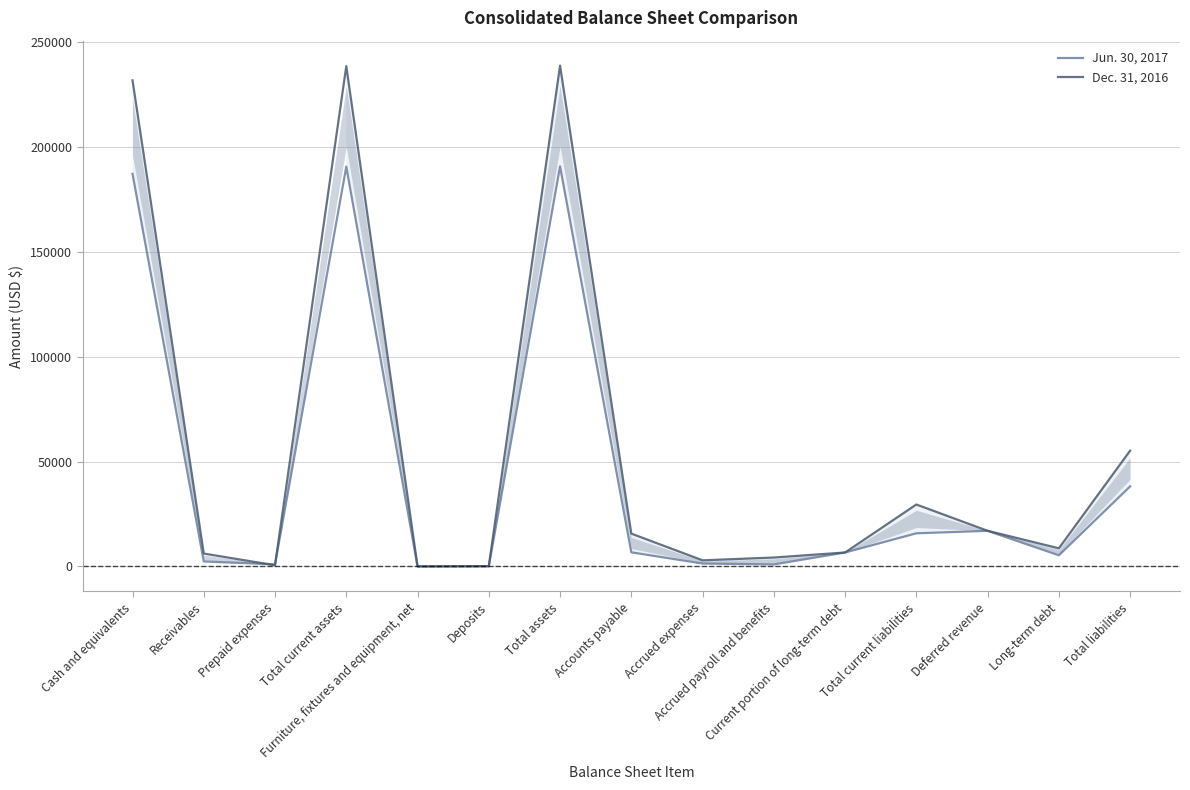

Is it true that Jun. 30, 2017 equals 1281 at Receivables?

False